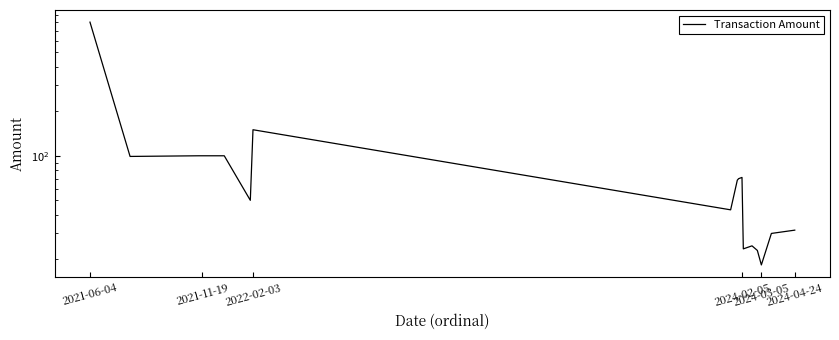

True or false: there are more than 1 points higher than both neighbors.

True